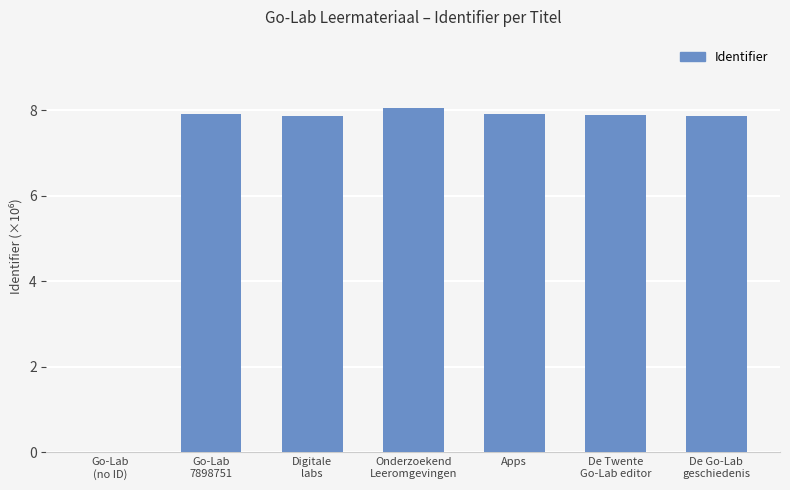

The chart shows a value of 7.9 at De Twente
Go-Lab editor. True or false?

True